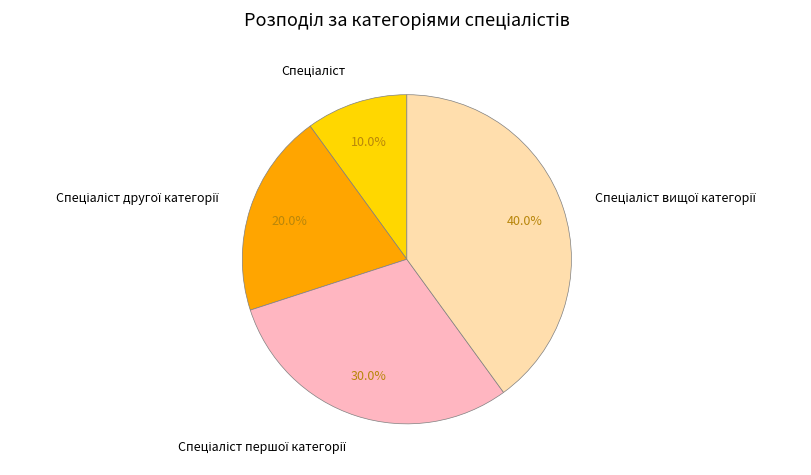

Does any single category account for the majority?

No